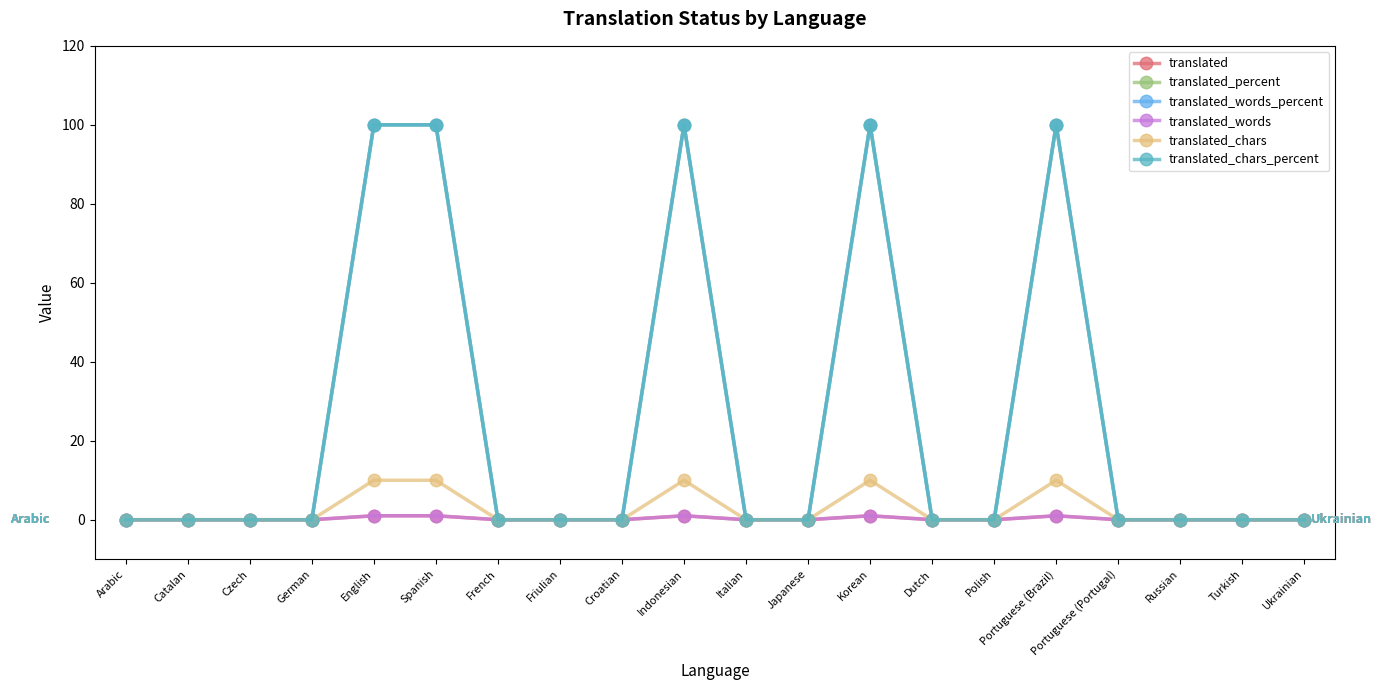

Is this an area chart (filled region under the line)?

No